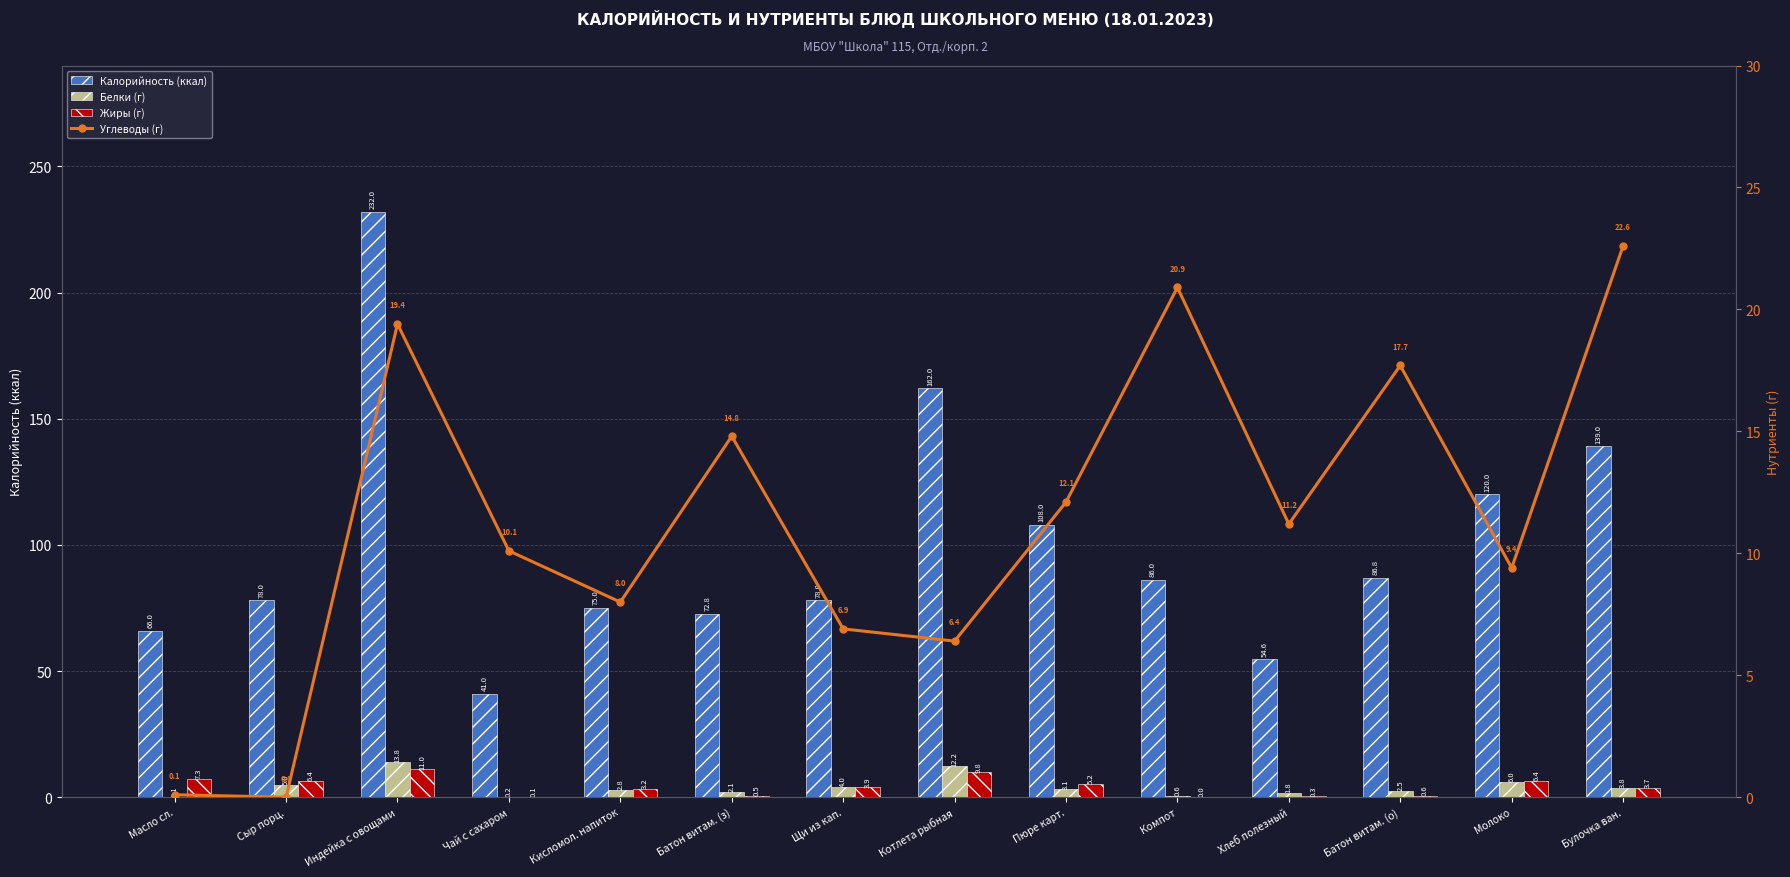

Reading right to left, transcribe all the data shown in this chart.

Калорийность (ккал): 139.0	120.0	86.8	54.6	86.0	108.0	162.0	78.0	72.8	75.0	41.0	232.0	78.0	66.0
Белки (г): 3.8	6.0	2.5	1.8	0.6	3.1	12.2	4.0	2.1	2.8	0.2	13.8	5.0	0.1
Жиры (г): 3.7	6.4	0.6	0.3	0.0	5.2	9.8	3.9	0.5	3.2	0.1	11.0	6.4	7.3
Углеводы (г): 22.6	9.4	17.7	11.2	20.9	12.1	6.4	6.9	14.8	8.0	10.1	19.4	0.0	0.1